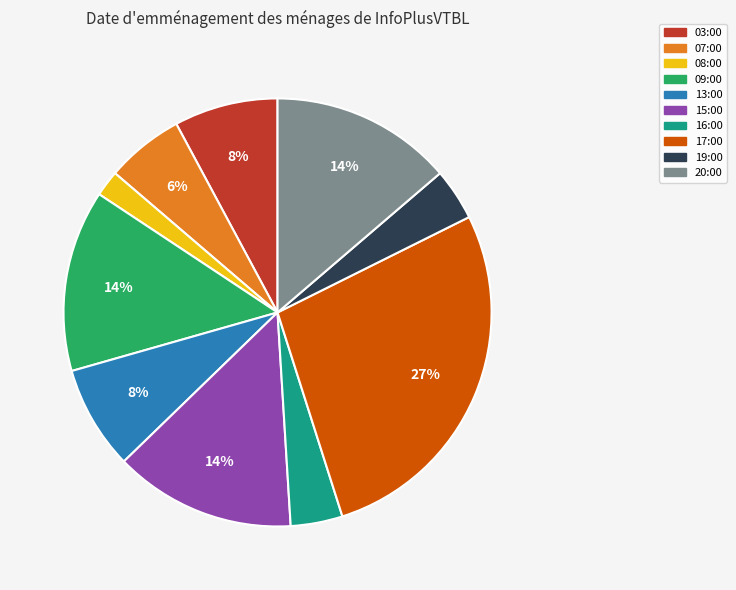

Which has a higher value, 08:00 or 15:00?

15:00